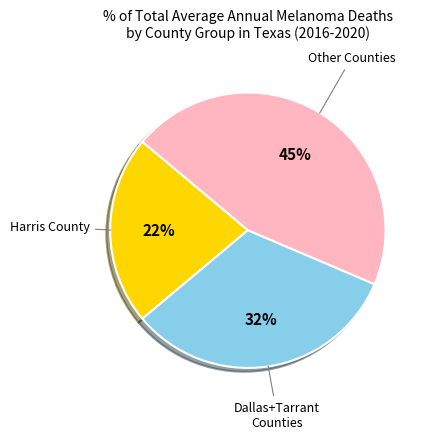

To the nearest percent, what is the average slice percentage?

33%